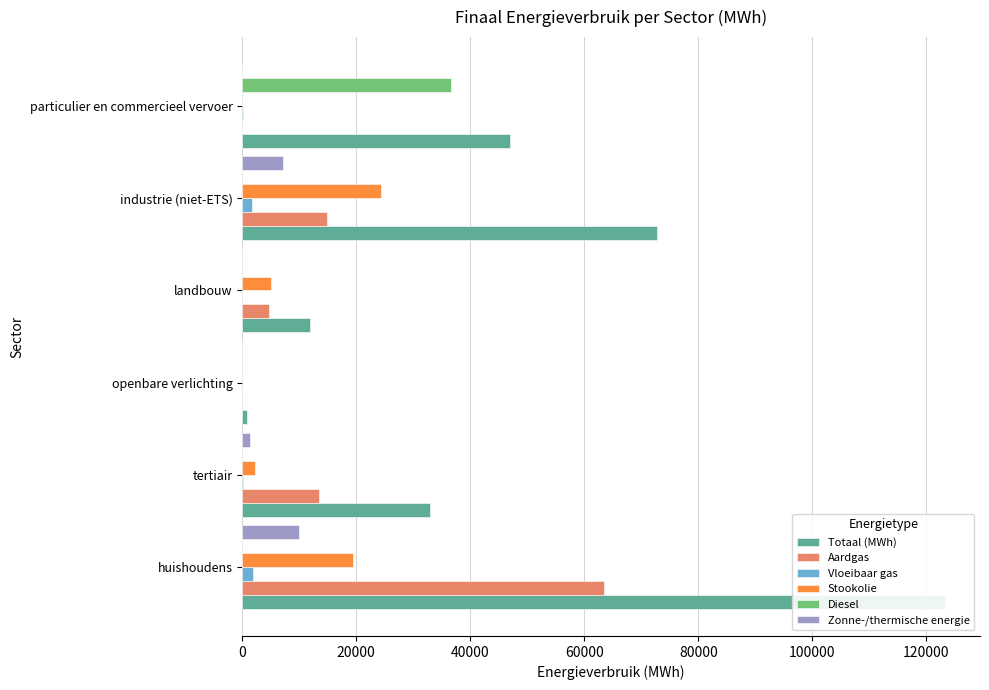

What is the difference between the highest and lowest values at tertiair?

32963.3